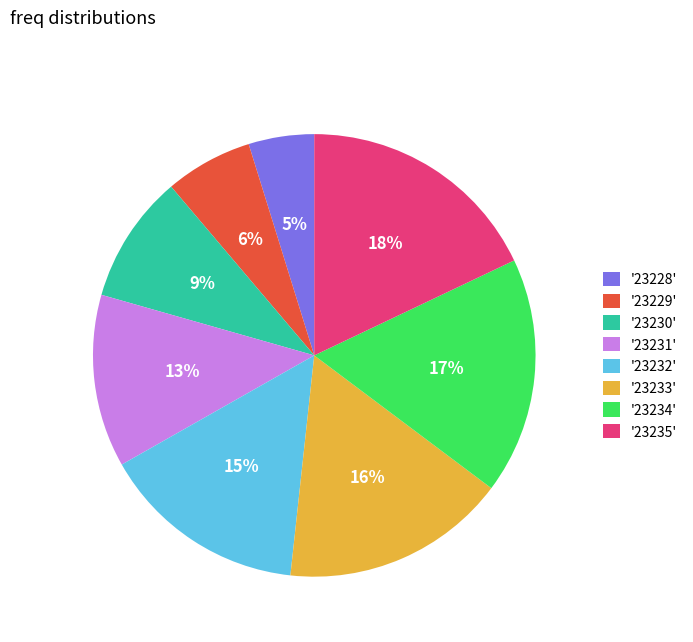

Do '23230' and '23234' together represent more than half of the pie?

No